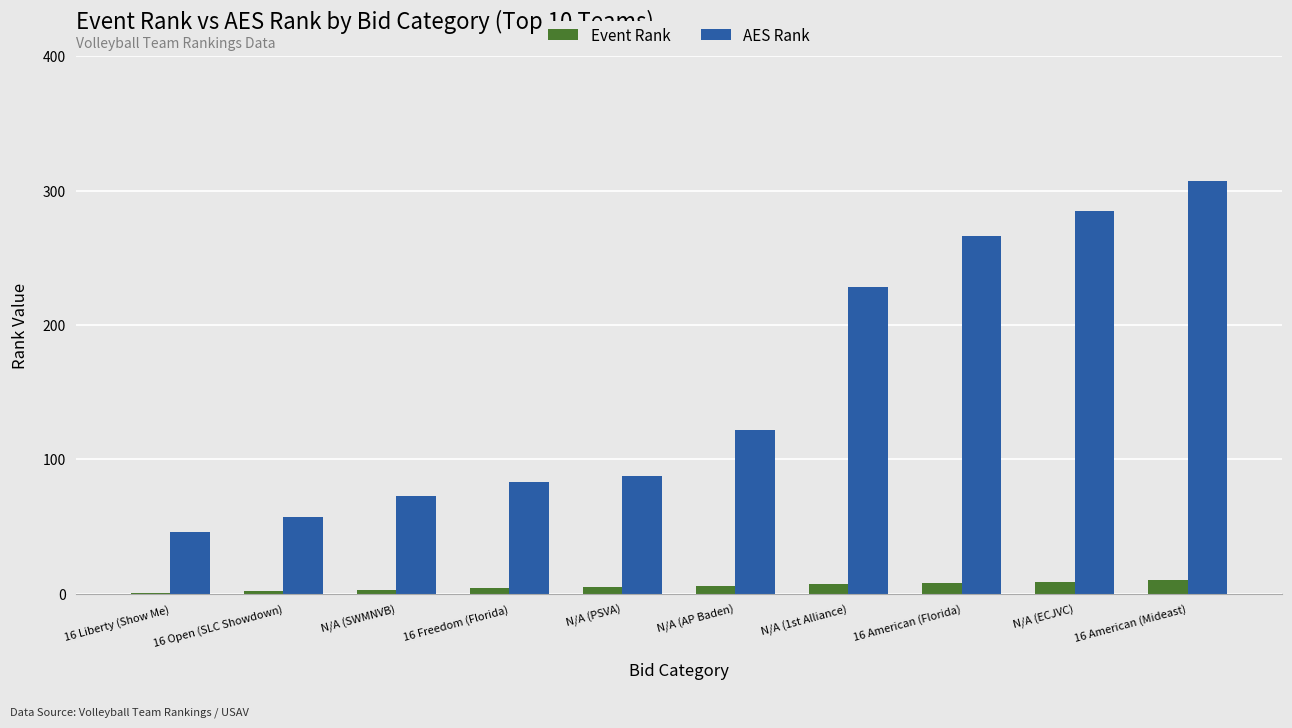

Which series changed the most between 16 Liberty (Show Me) and N/A (ECJVC)?

AES Rank